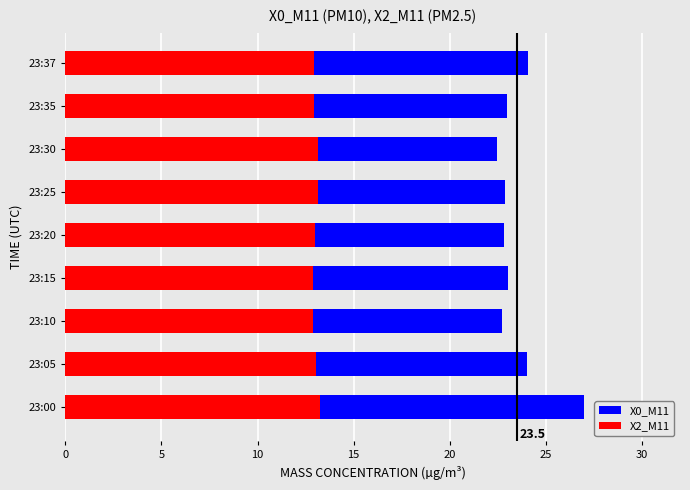

What is the total value across all series at 23:35?

35.9